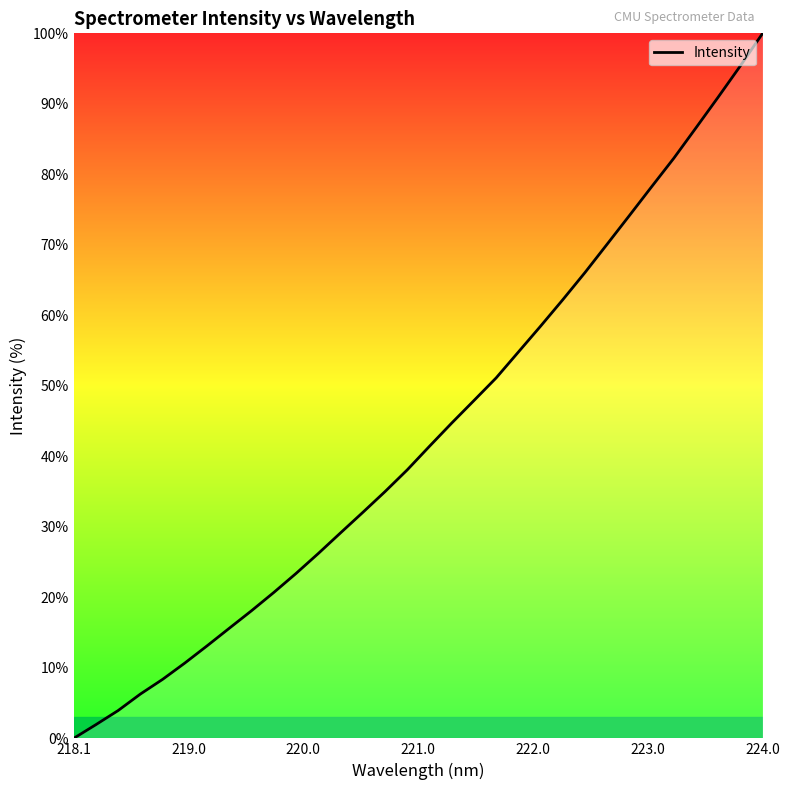

What is the maximum value shown in the chart?

100.0